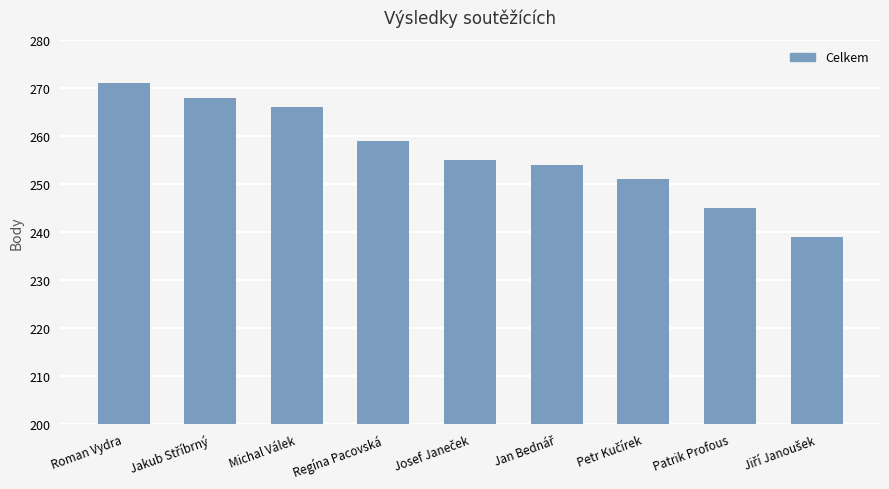

How many categories are shown in the chart?

9